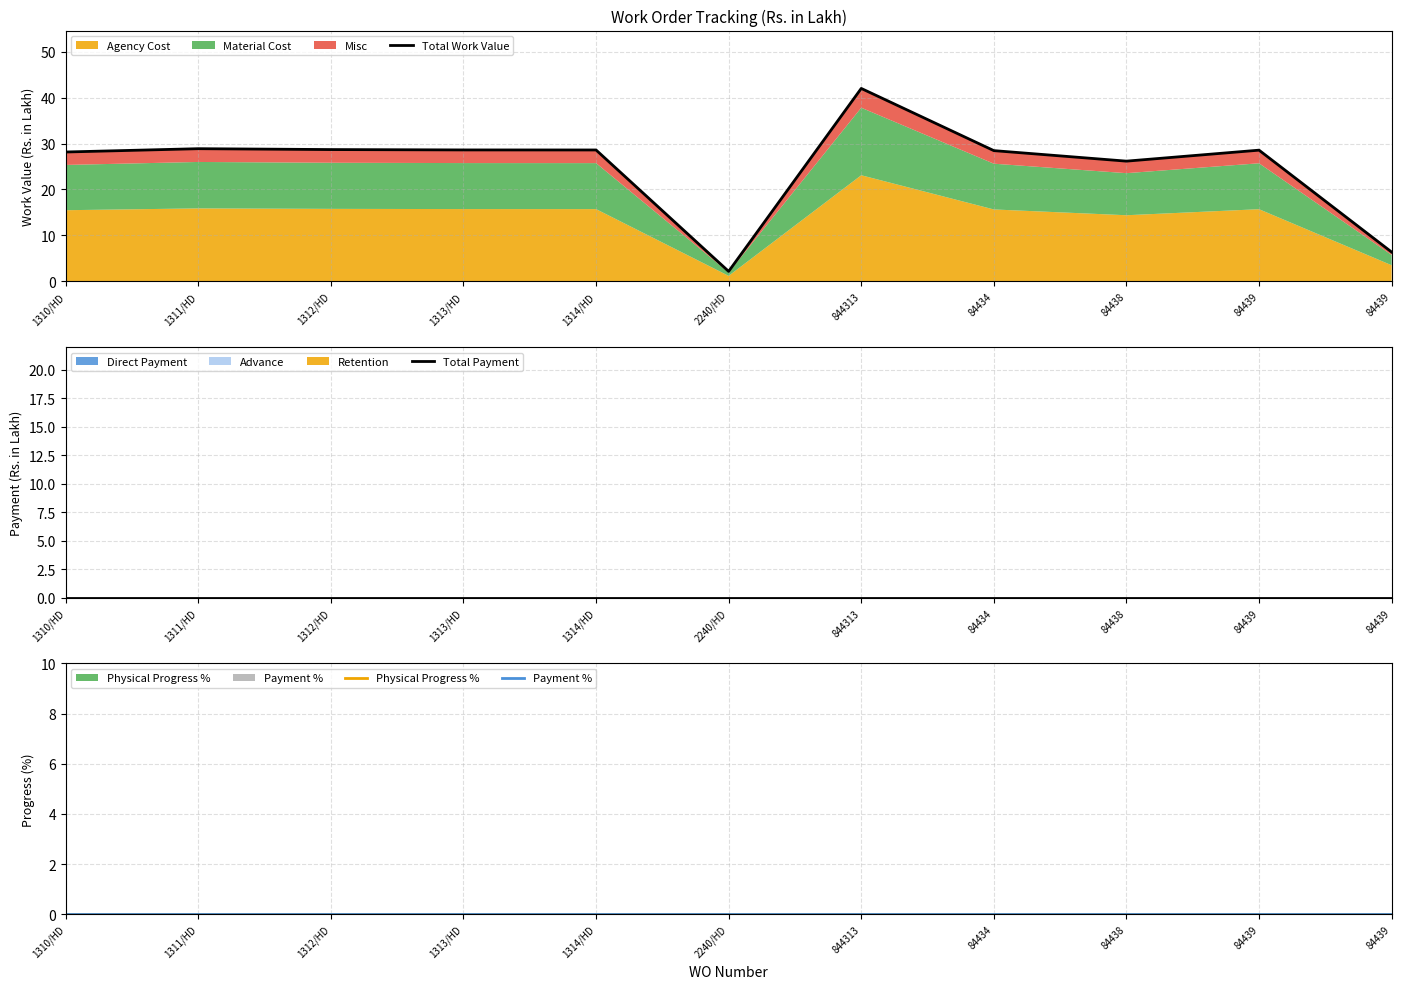

How many categories are shown in the chart?

11